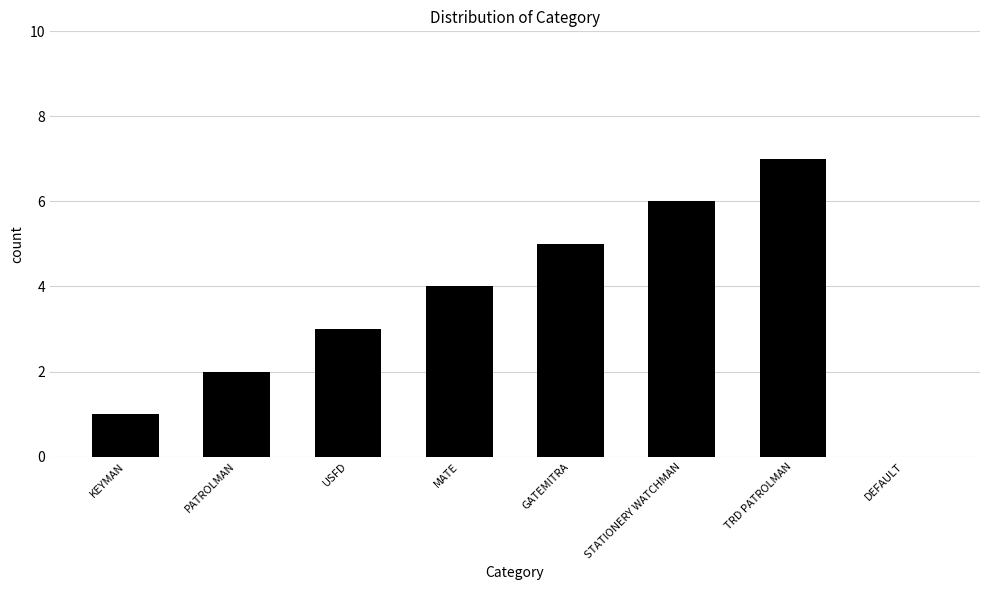

Reading right to left, extract all data points from this chart.

DEFAULT=0	TRD PATROLMAN=7	STATIONERY WATCHMAN=6	GATEMITRA=5	MATE=4	USFD=3	PATROLMAN=2	KEYMAN=1